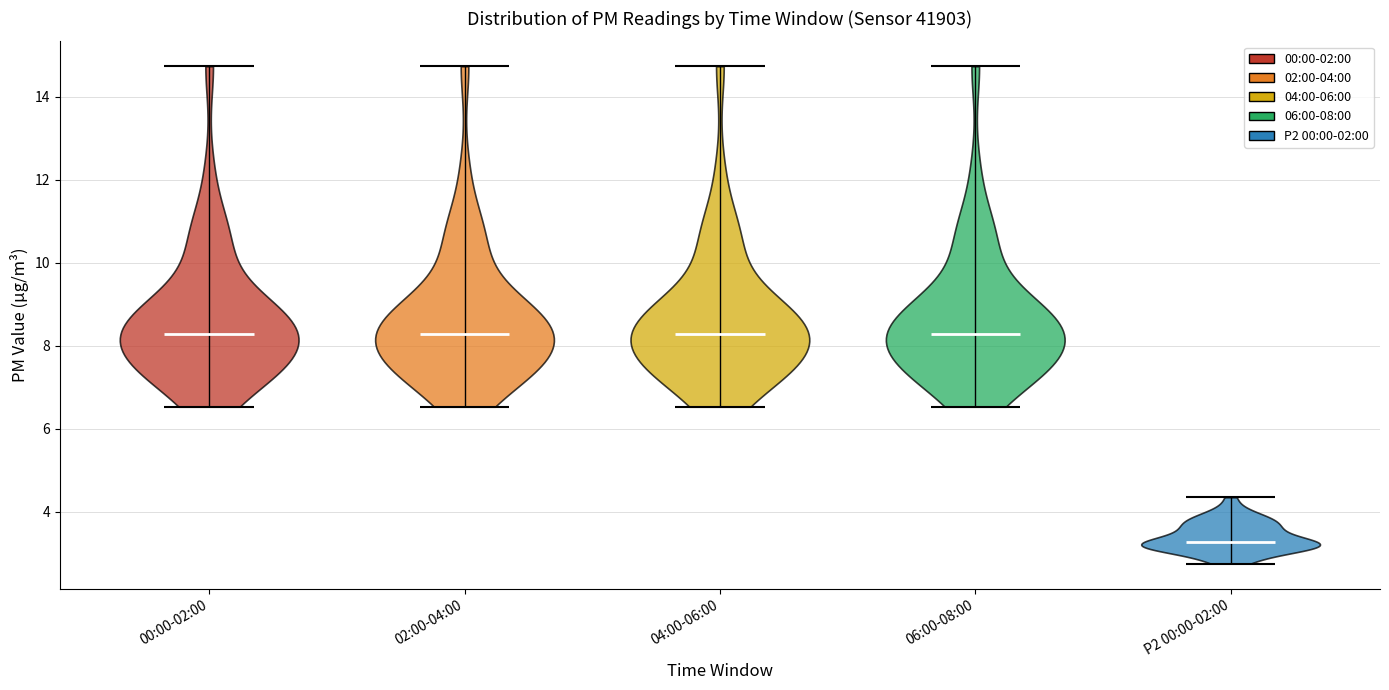

Reading left to right, read every violin against the y-axis: where its median line is, and the lowest and highest points it reaches. The values are not printed on the chart, so give them approximately, as read against the axis.

00:00-02:00: median line 8.2, lowest point 6.6, highest point 14.8
02:00-04:00: median line 8.2, lowest point 6.6, highest point 14.8
04:00-06:00: median line 8.2, lowest point 6.6, highest point 14.8
06:00-08:00: median line 8.2, lowest point 6.6, highest point 14.8
P2 00:00-02:00: median line 3.2, lowest point 2.8, highest point 4.4